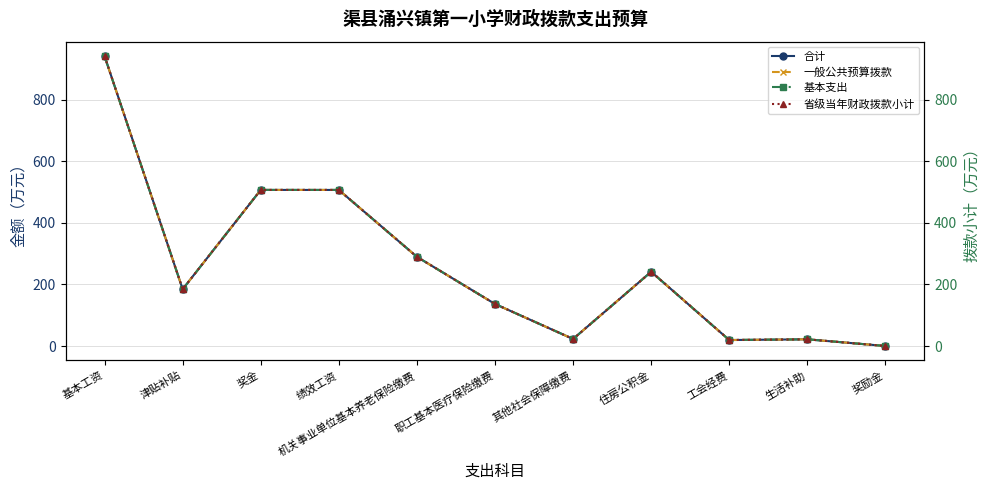

List the series in order of their peak value, highest first.

合计, 一般公共预算拨款, 基本支出, 省级当年财政拨款小计